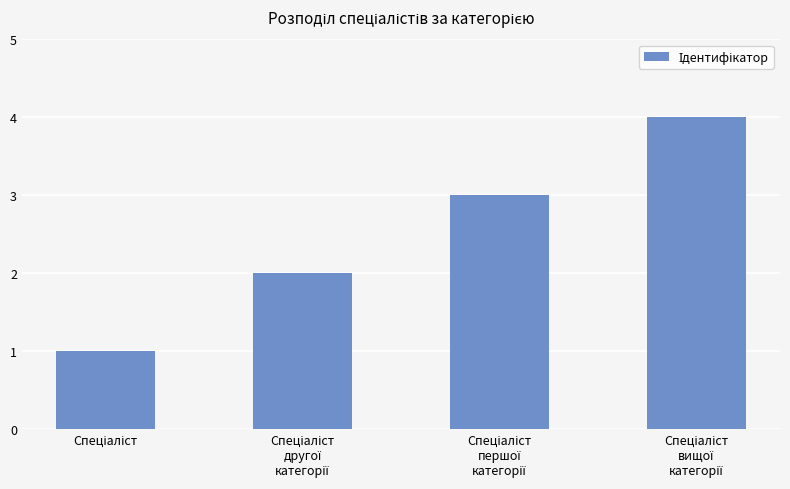

What is the sum of all values?

10